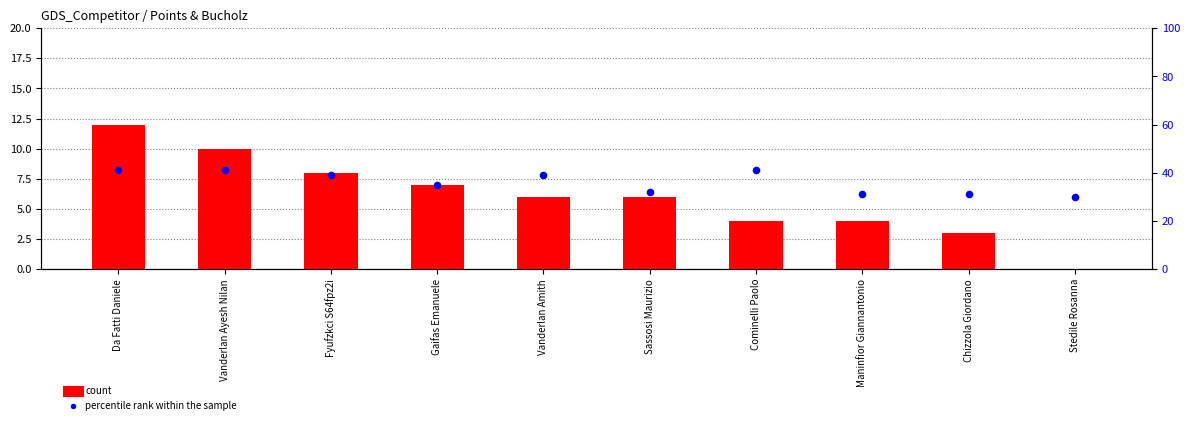

At which category is the sum across all series the highest?

Da Fatti Daniele